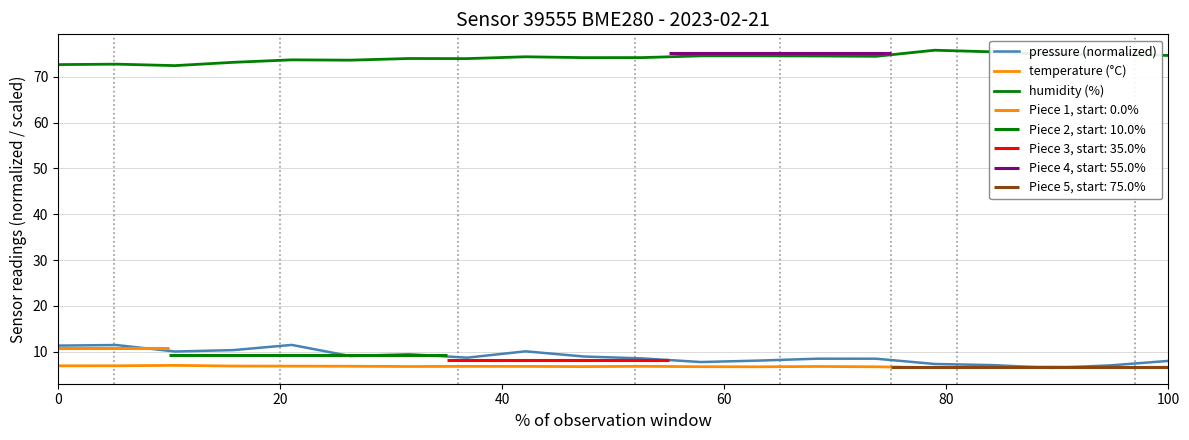

What is the difference between the second highest and second lowest values in the humidity (%) series?

2.8